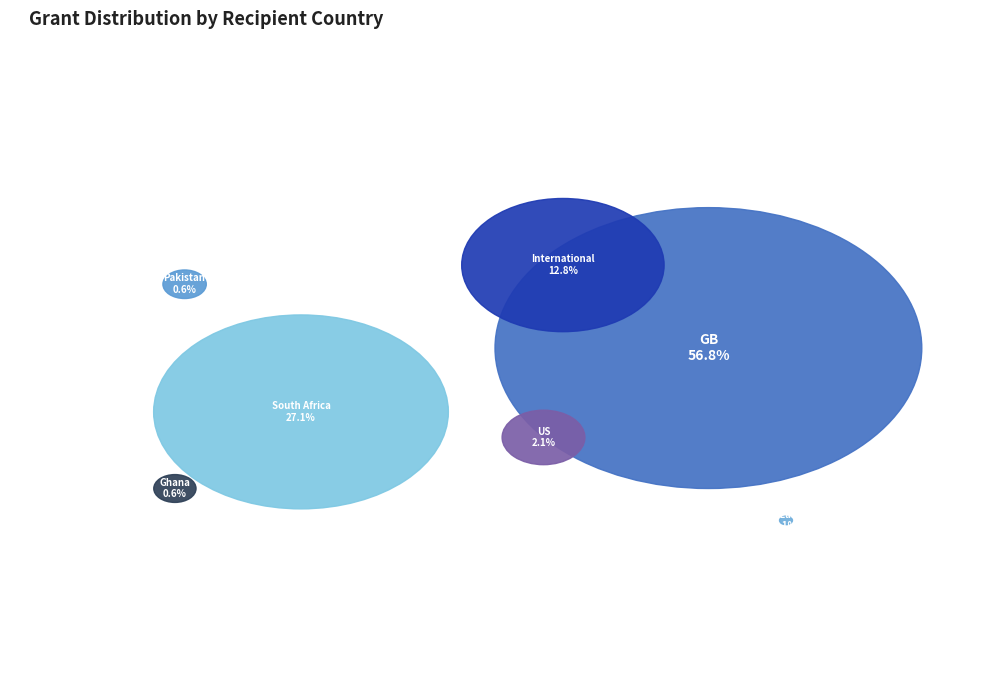

Count the number of slices in the pie.

7